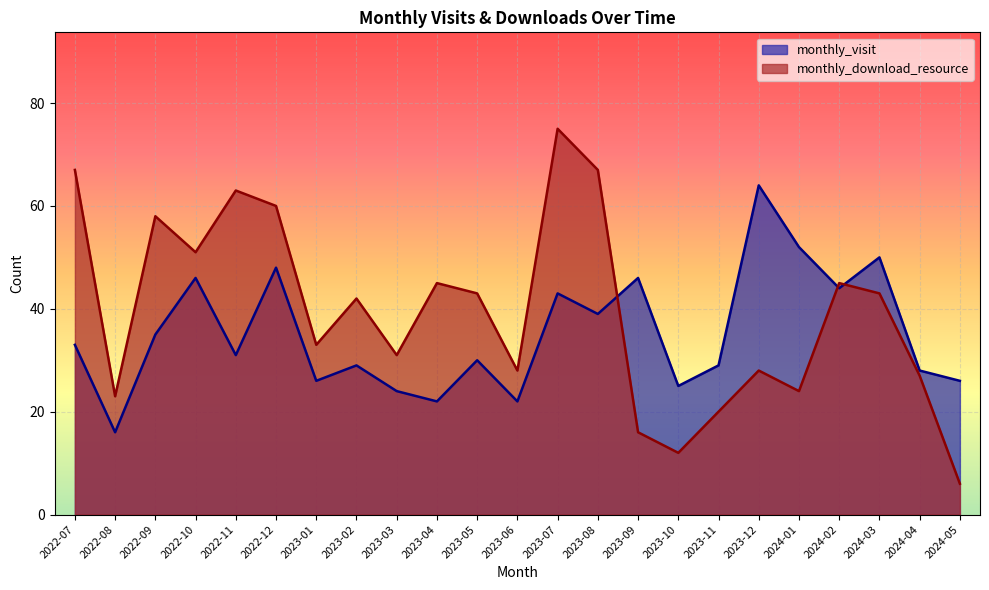

The monthly_download_resource series shows 33 at 2023-01. True or false?

True